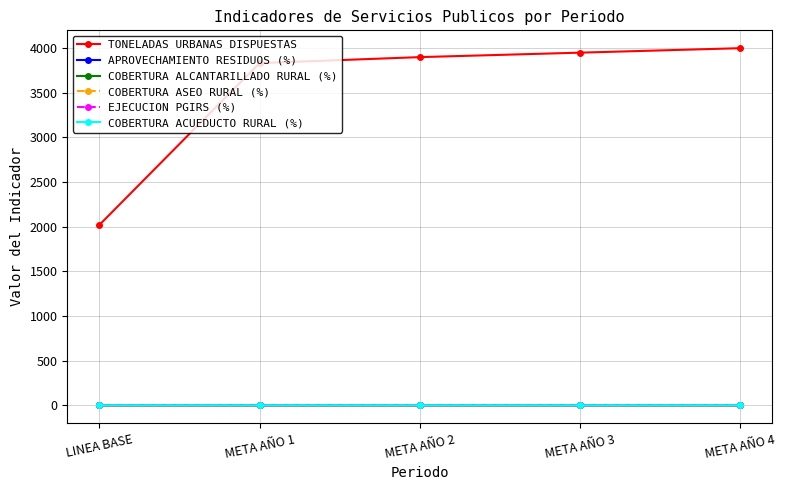

Is it true that COBERTURA ALCANTARILLADO RURAL (%) equals 0.9 at META AÑO 3?

True